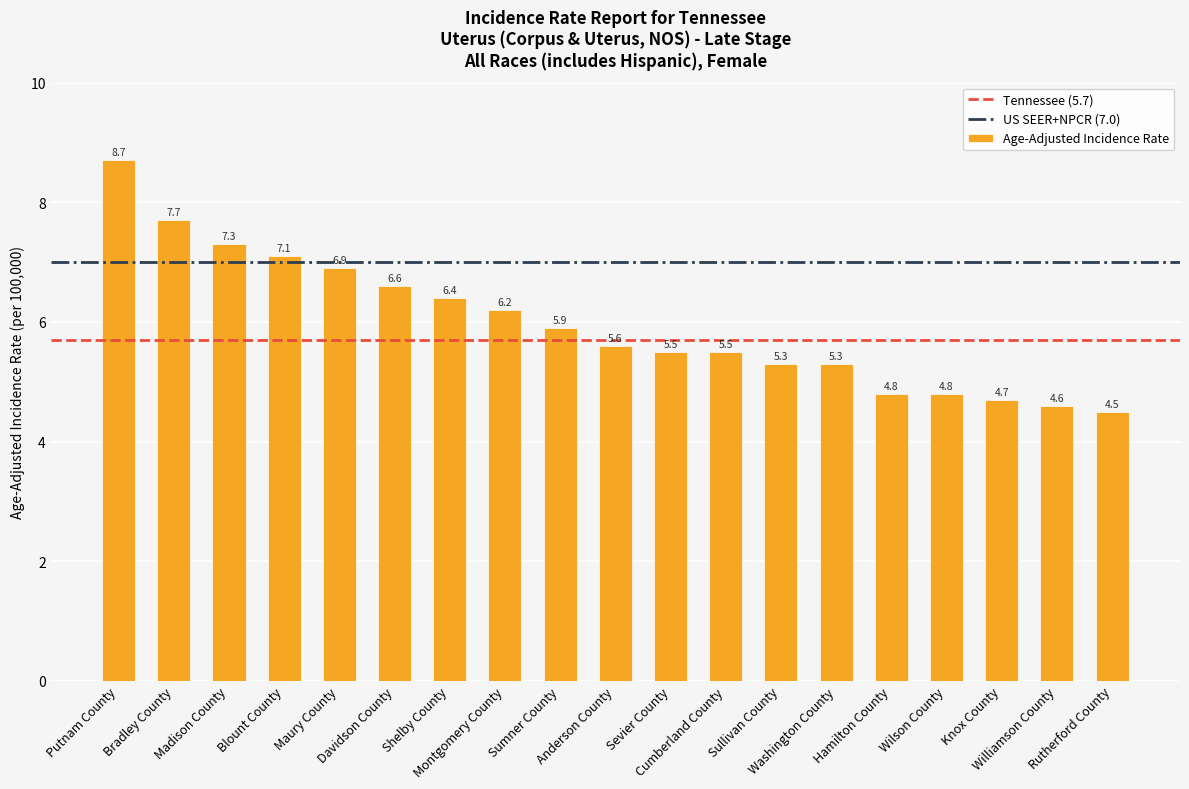

The value at Shelby County is 6.4. True or false?

True